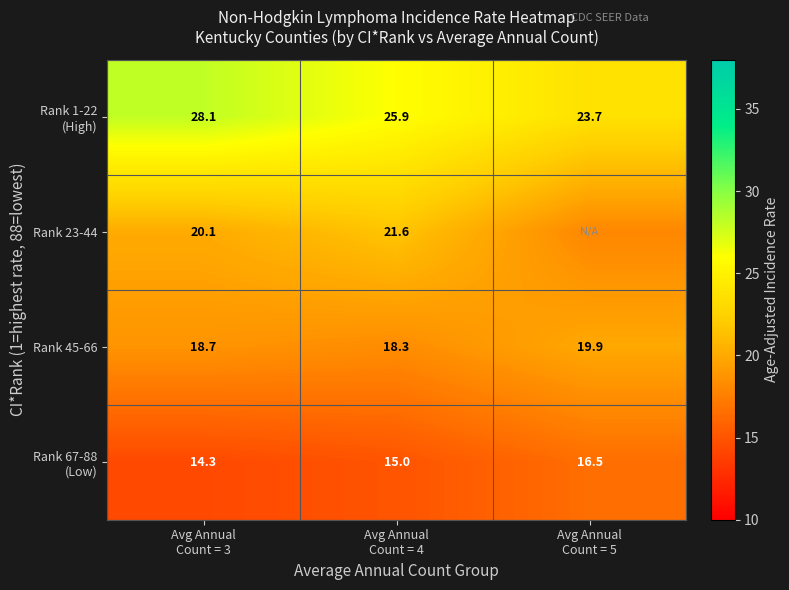

How many series are shown in this chart?

4